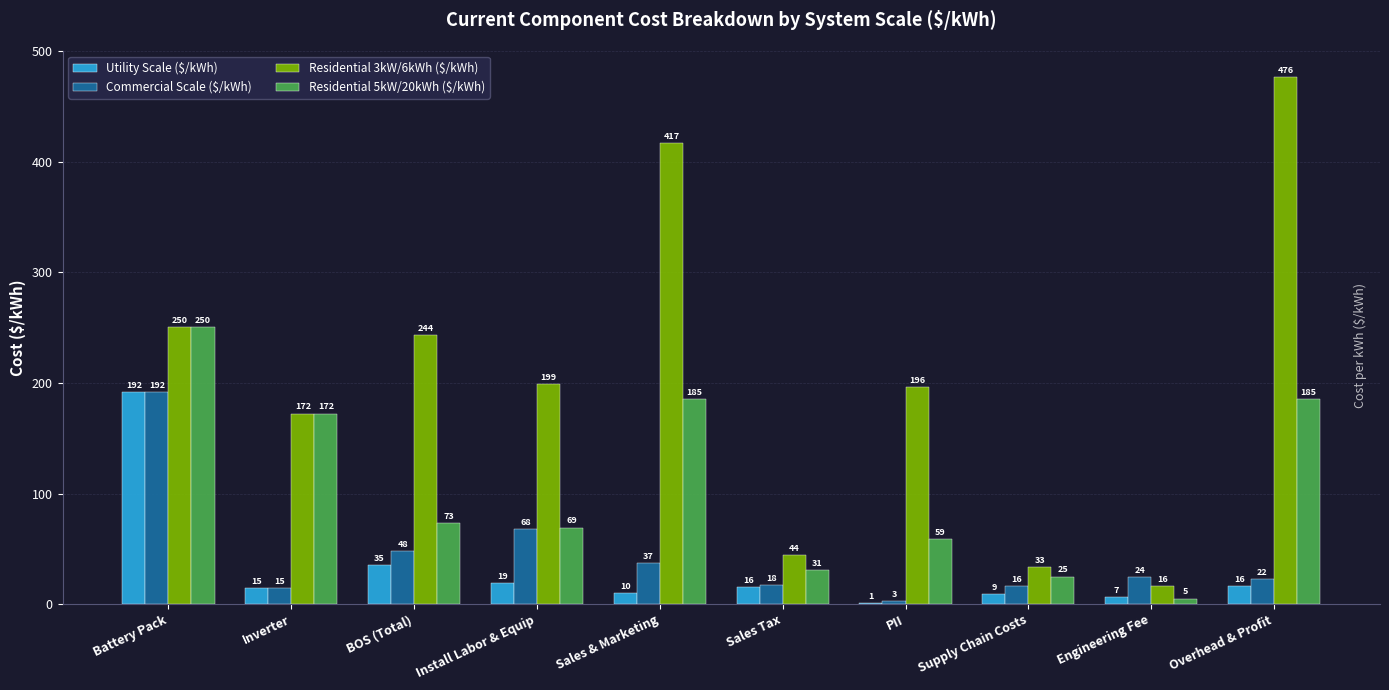

How many data points does each series have?

10